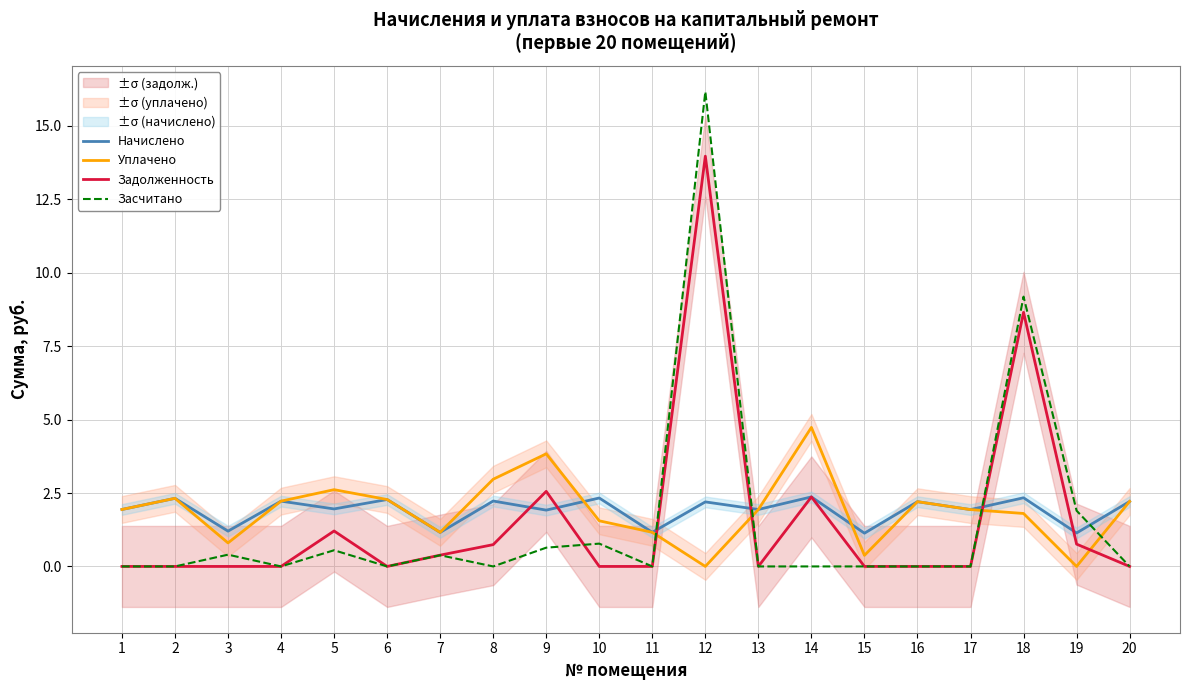

Is the value of Начислено at 17 greater than the value of Уплачено at 4?

No